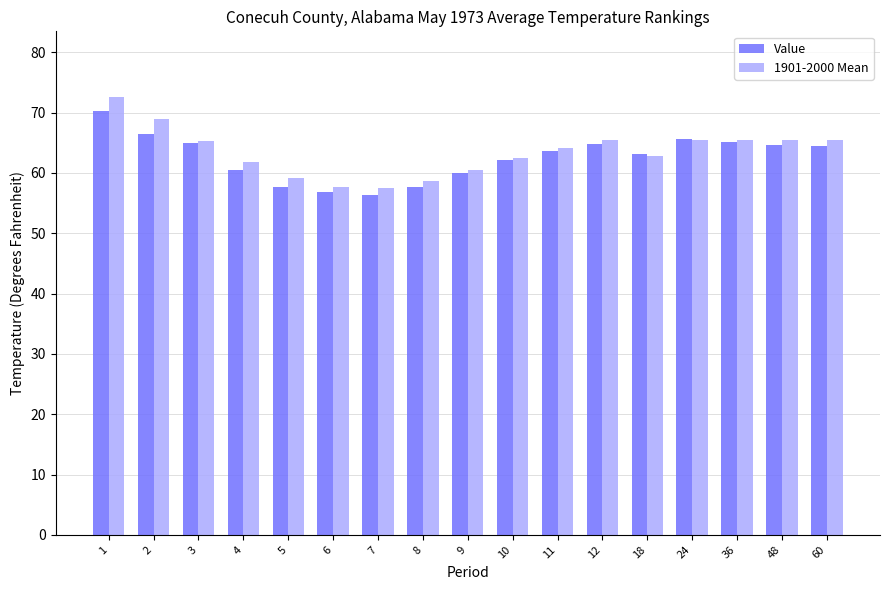

Are the bars grouped side by side (vs. stacked)?

Yes